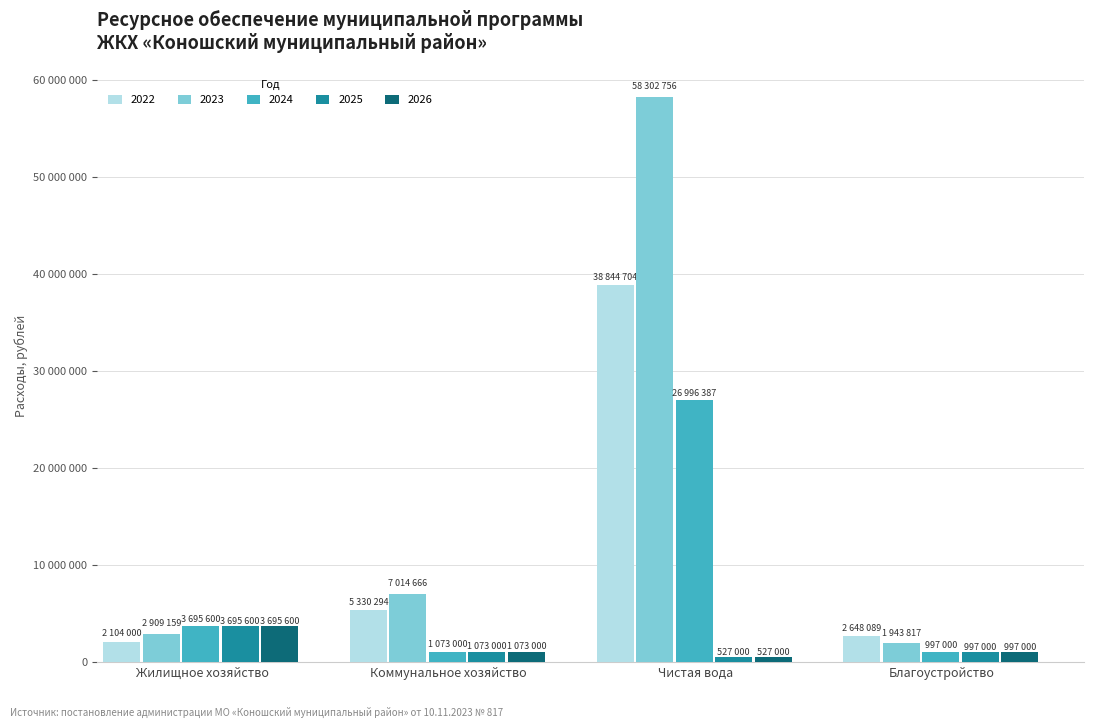

What are all the series names shown in the legend?

2022, 2023, 2024, 2025, 2026